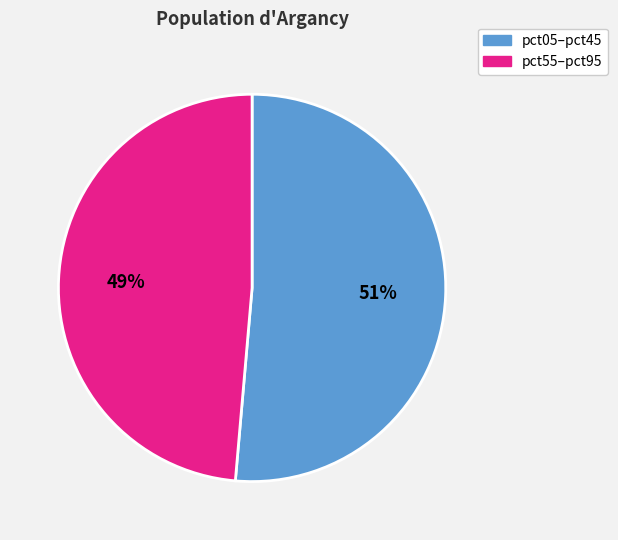

Do pct55–pct95 and pct05–pct45 together represent more than half of the pie?

Yes